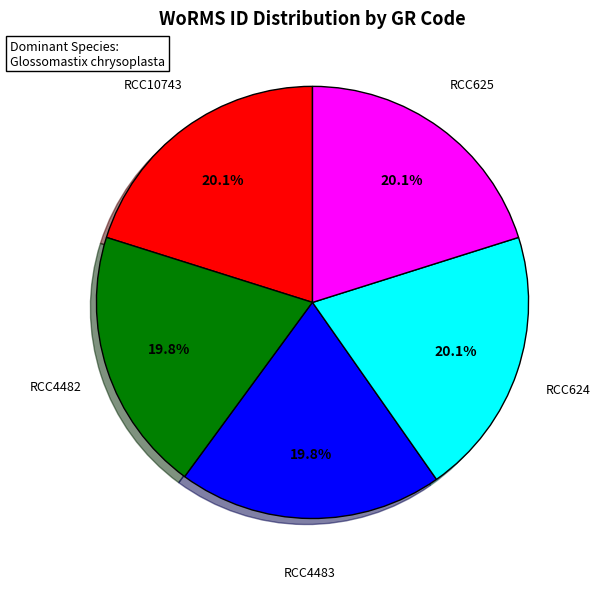

Is it true that RCC624 is 10% of the pie?

False